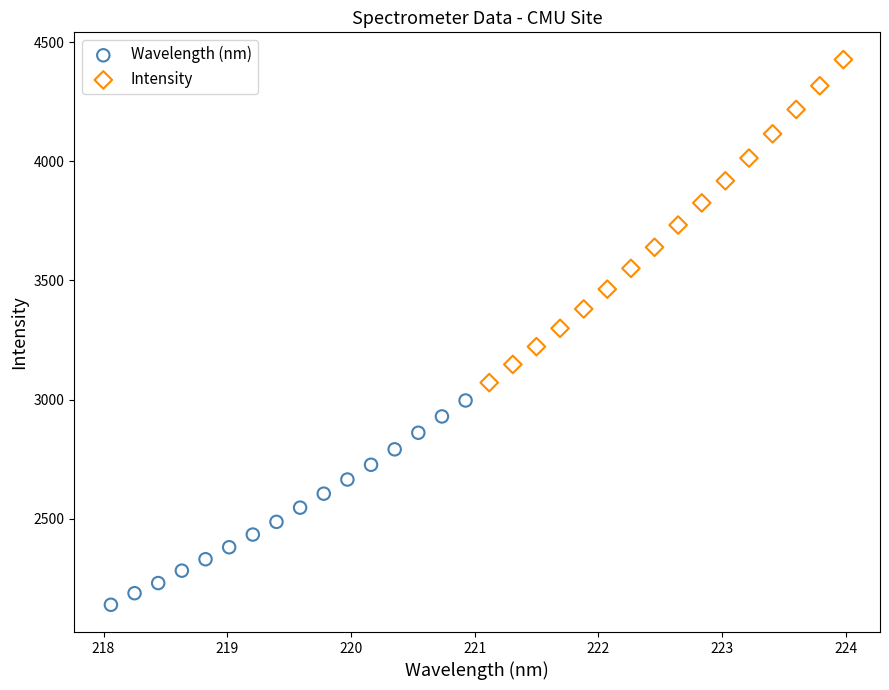

Which series reaches the maximum Y coordinate?

Intensity